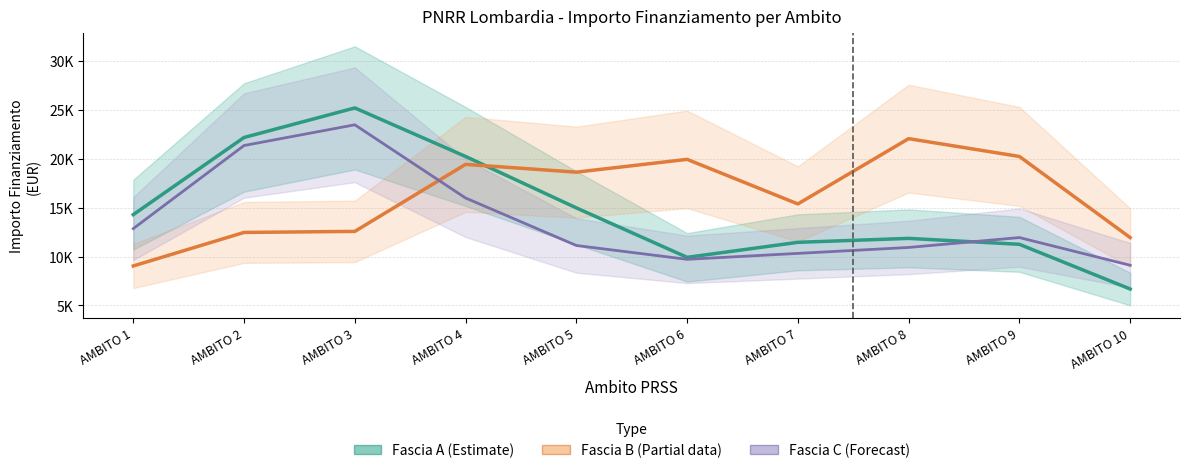

At how many categories does at least one series exceed 25015?

1